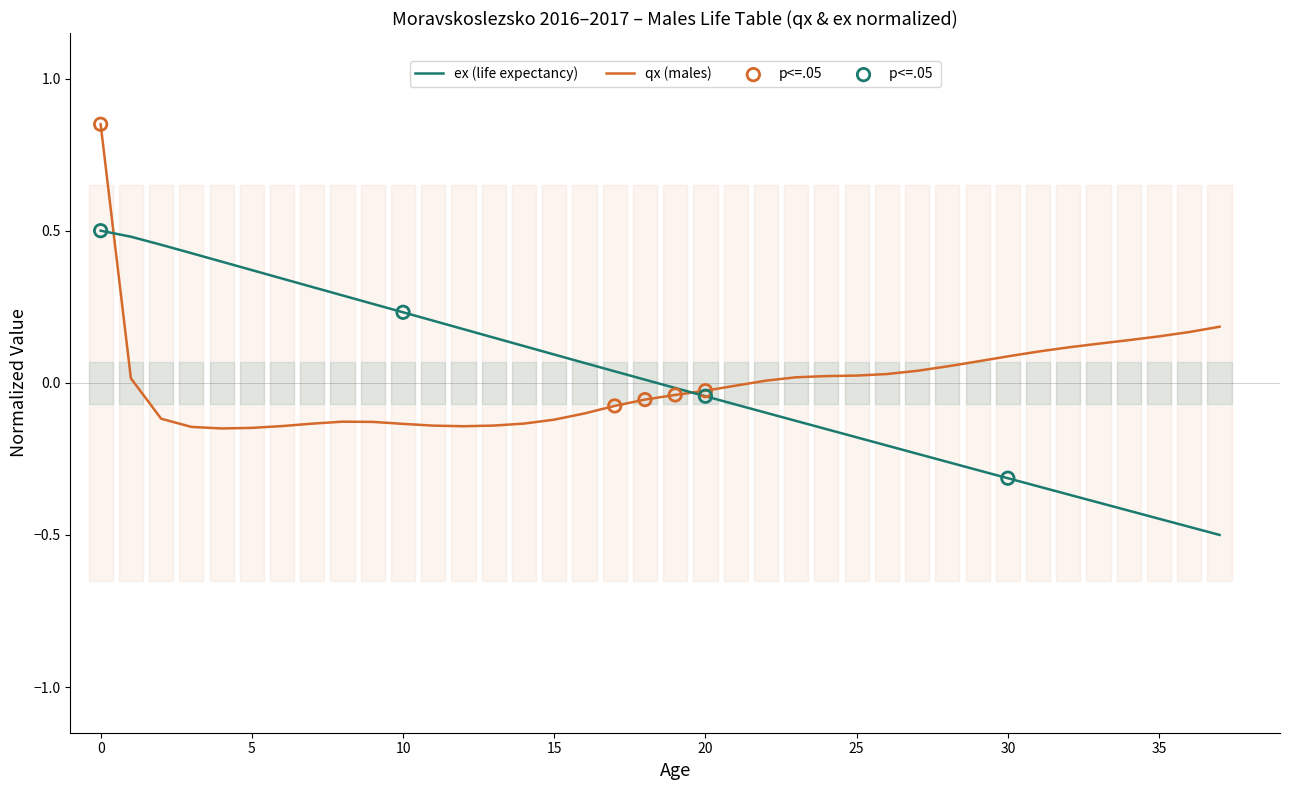

Which series contains the lowest Y value?

ex (life expectancy)